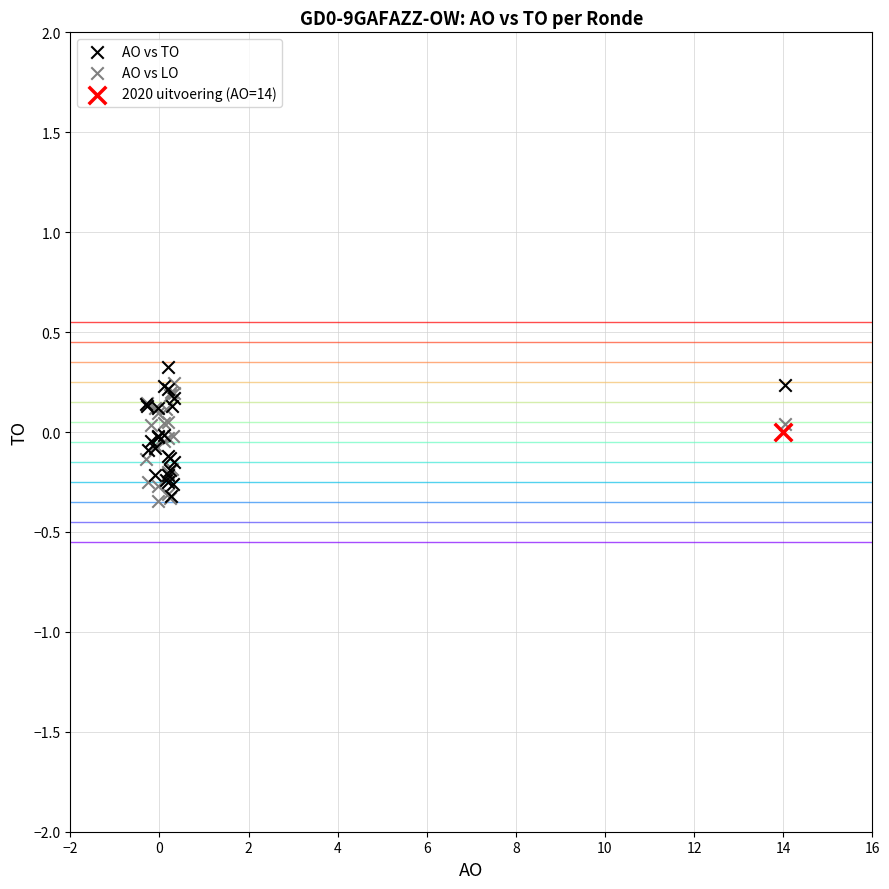

Which series contains the highest Y value?

AO vs TO